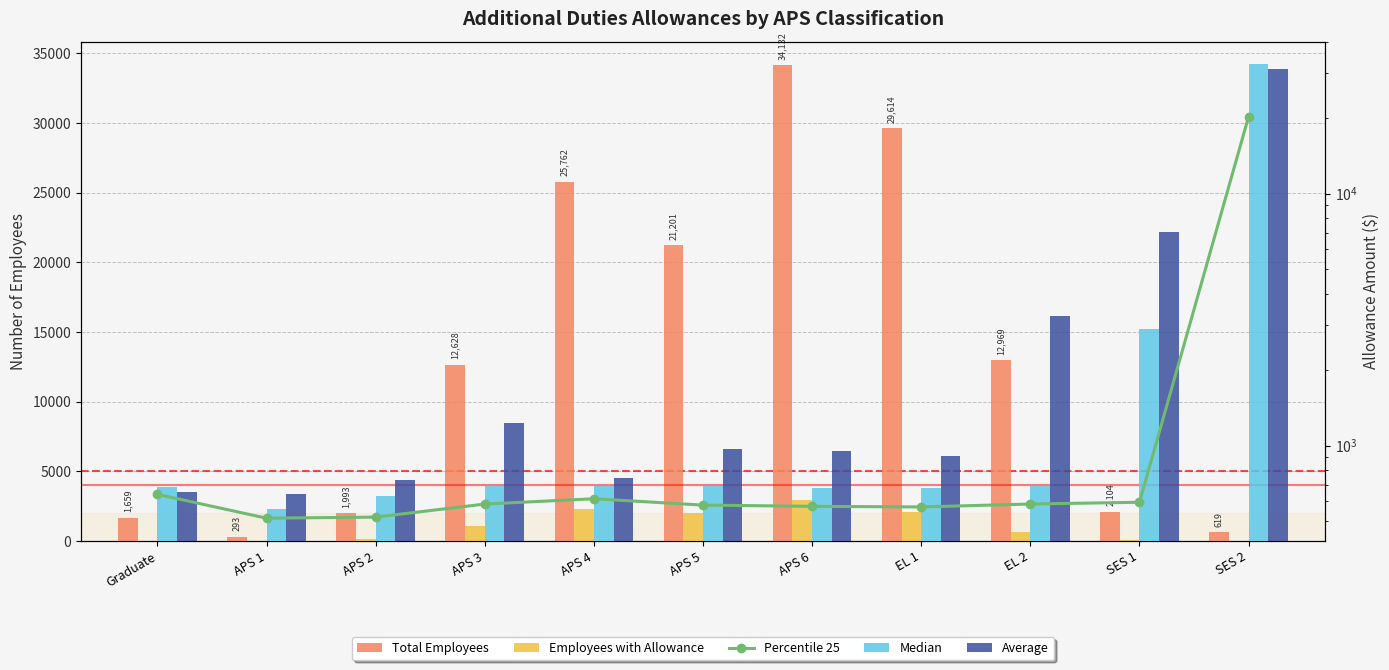

Between APS 1 and EL 2, which is larger?

EL 2